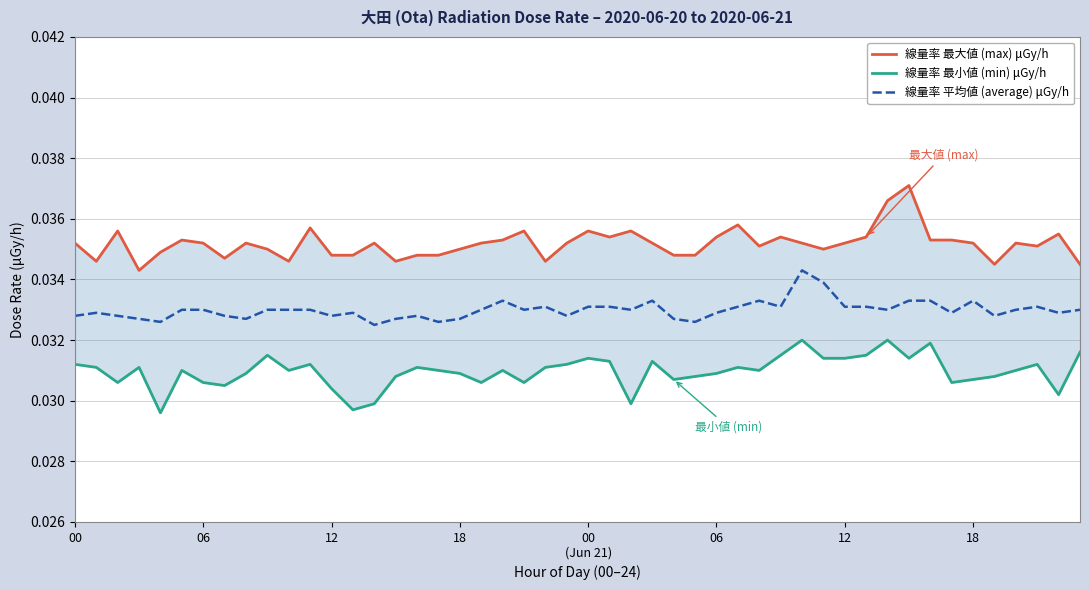

Is it true that 線量率 最大値 (max) μGy/h equals 0.0 at 2020-06-21?

True